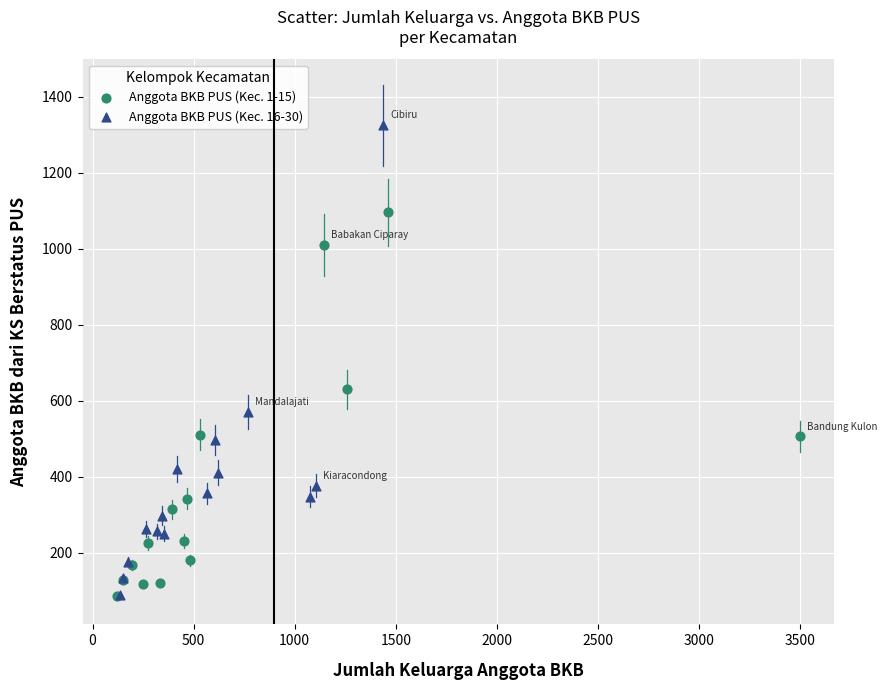

Which series reaches the maximum Y coordinate?

Anggota BKB PUS (Kec. 16-30)